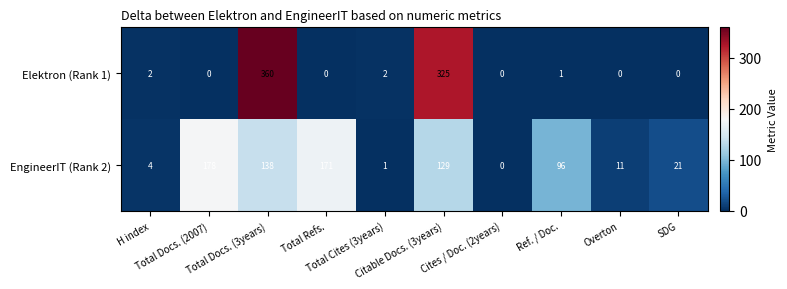

Which series has the largest total across all categories?

EngineerIT (Rank 2)